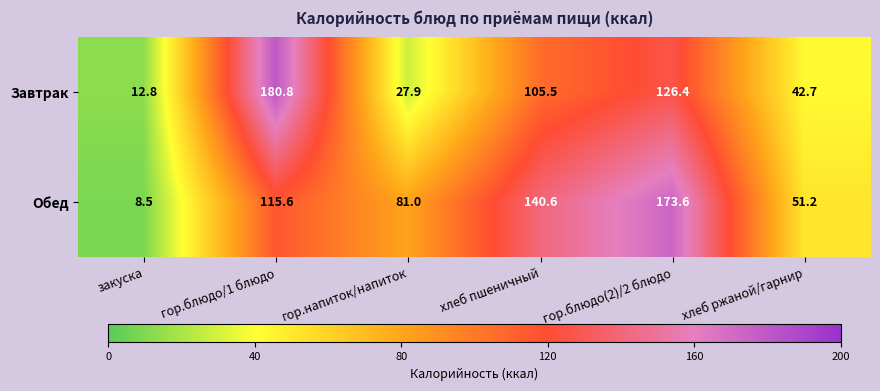

How many data points does each series have?

6